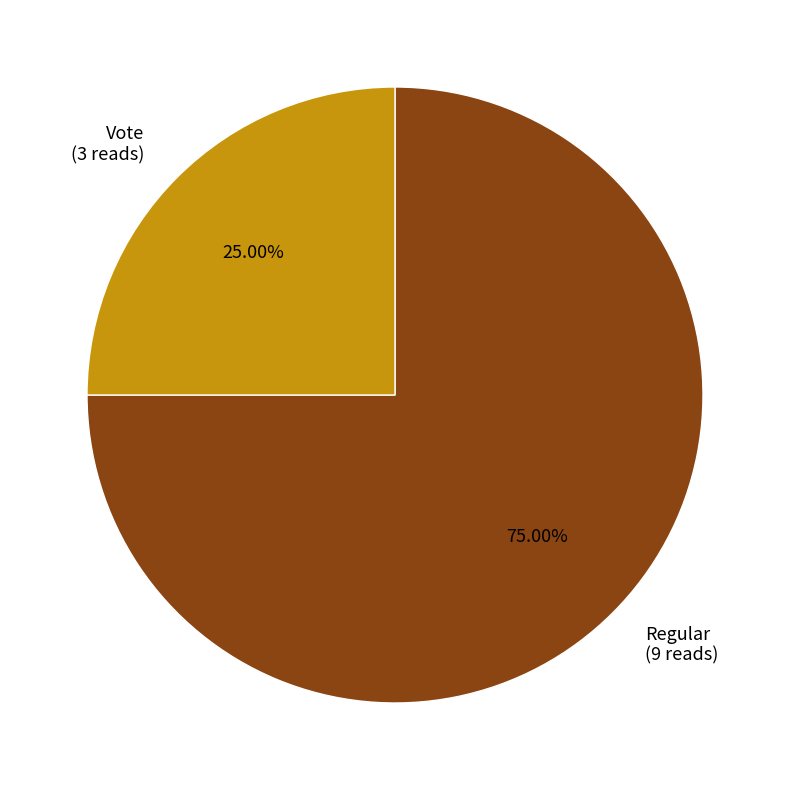

Which has a higher value, Regular or Vote?

Regular